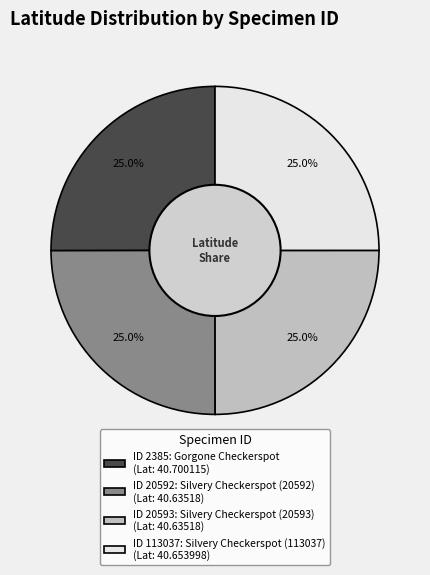

Approximately how many times larger is the value at ID 20592: Silvery Checkerspot (20592) (Lat: 40.63518) compared to ID 20593: Silvery Checkerspot (20593) (Lat: 40.63518)?

1.0